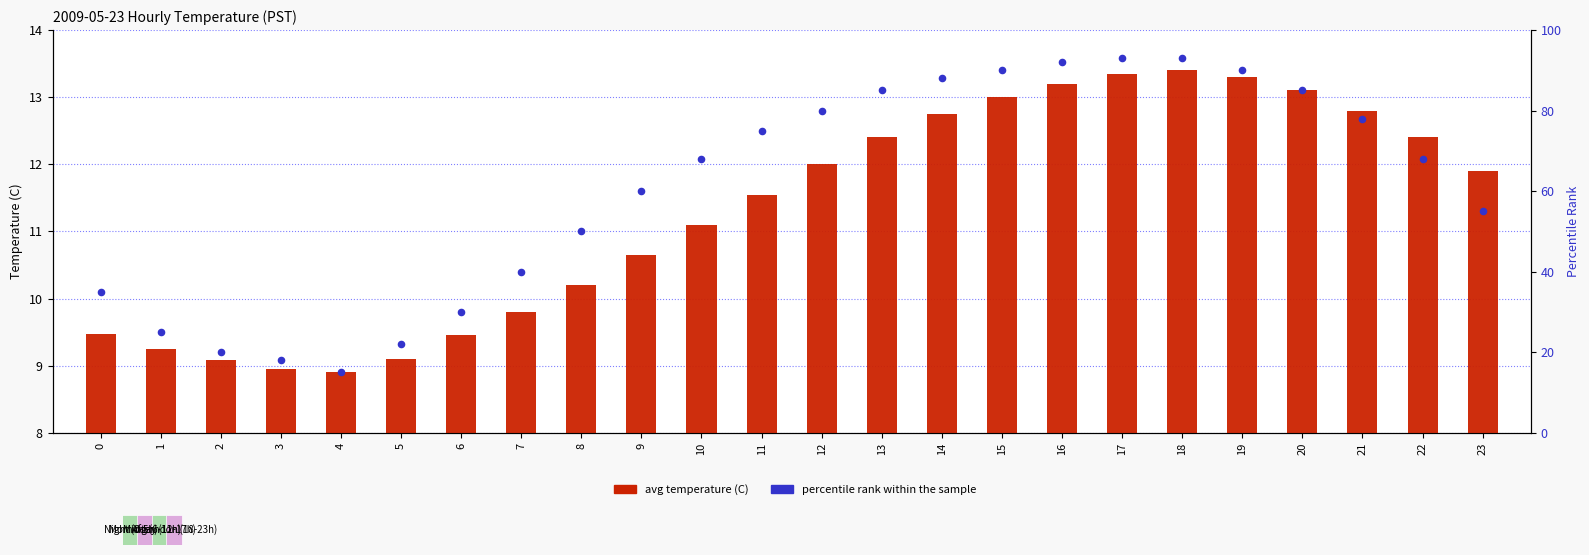

Which series reaches the maximum Y coordinate?

percentile rank within the sample